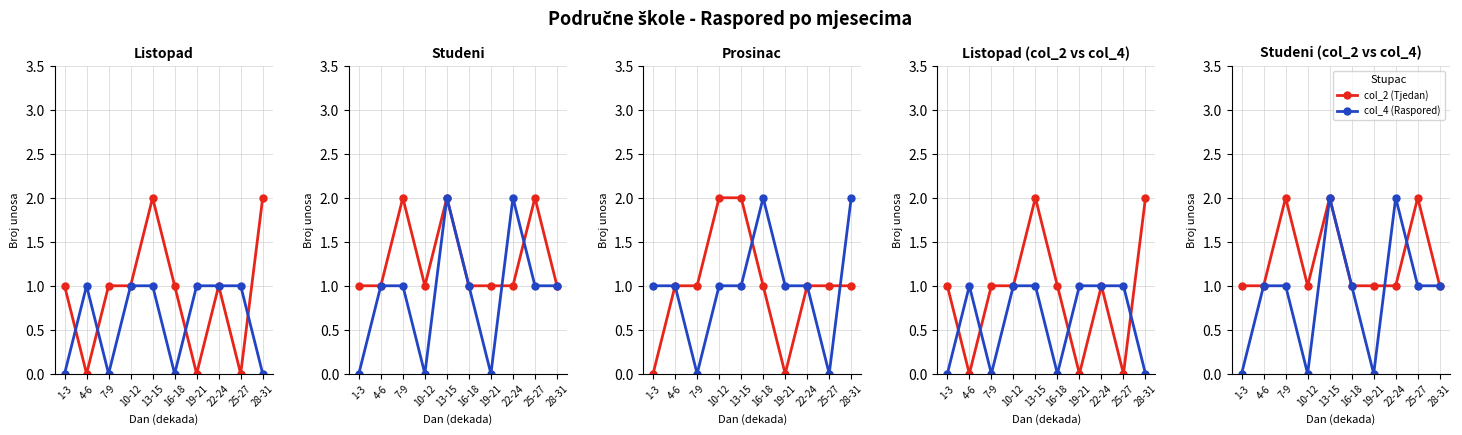

Which series has the largest range (max minus min)?

col_4 (Raspored)